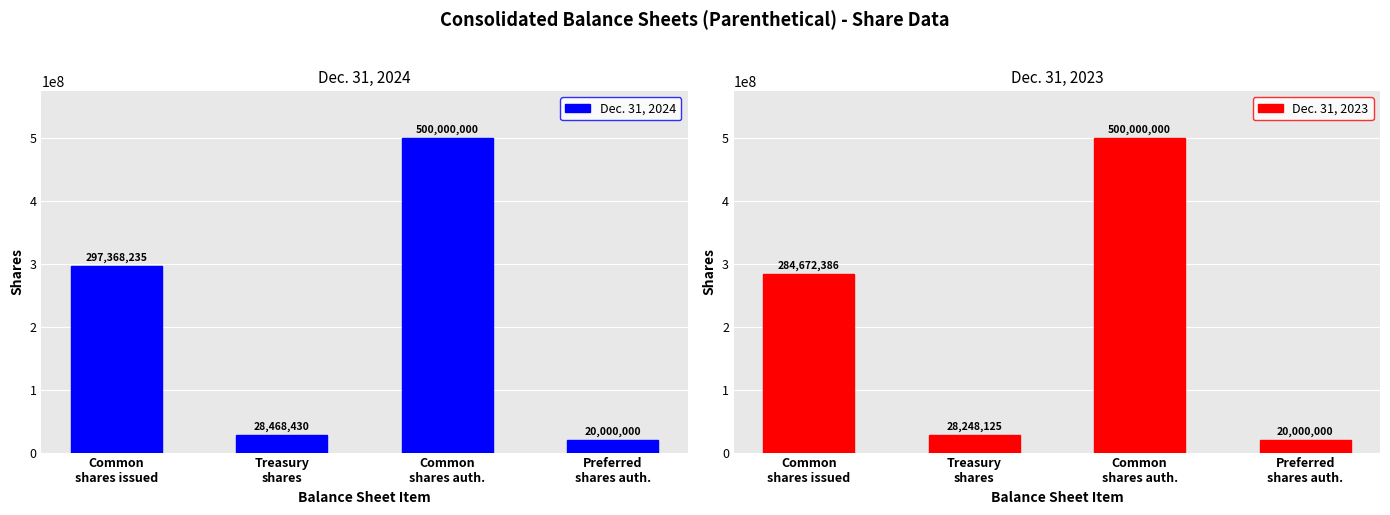

What is the difference between the Dec. 31, 2024 values at Treasury
shares and Common
shares issued?

268899805